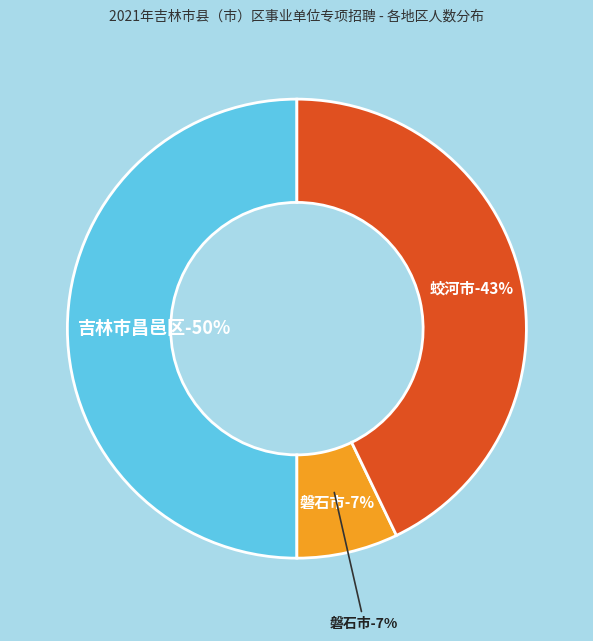

The 蛟河市 slice represents 38% of the pie. True or false?

False